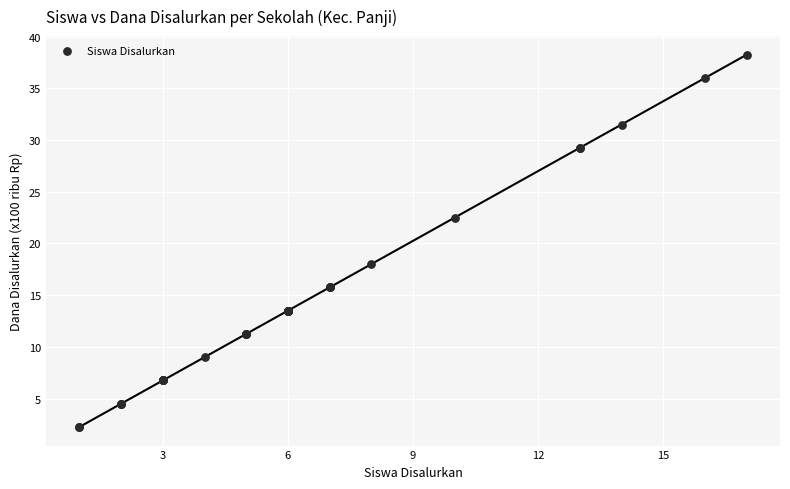

What Y value in the scatter plot is closest to 20?

18.0